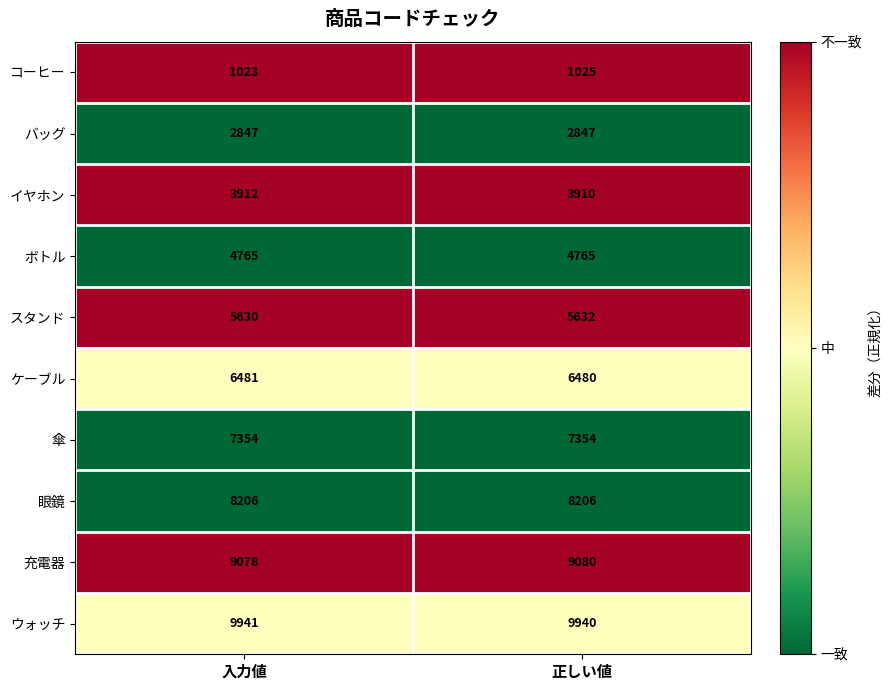

What is the average value of the イヤホン series?

3911